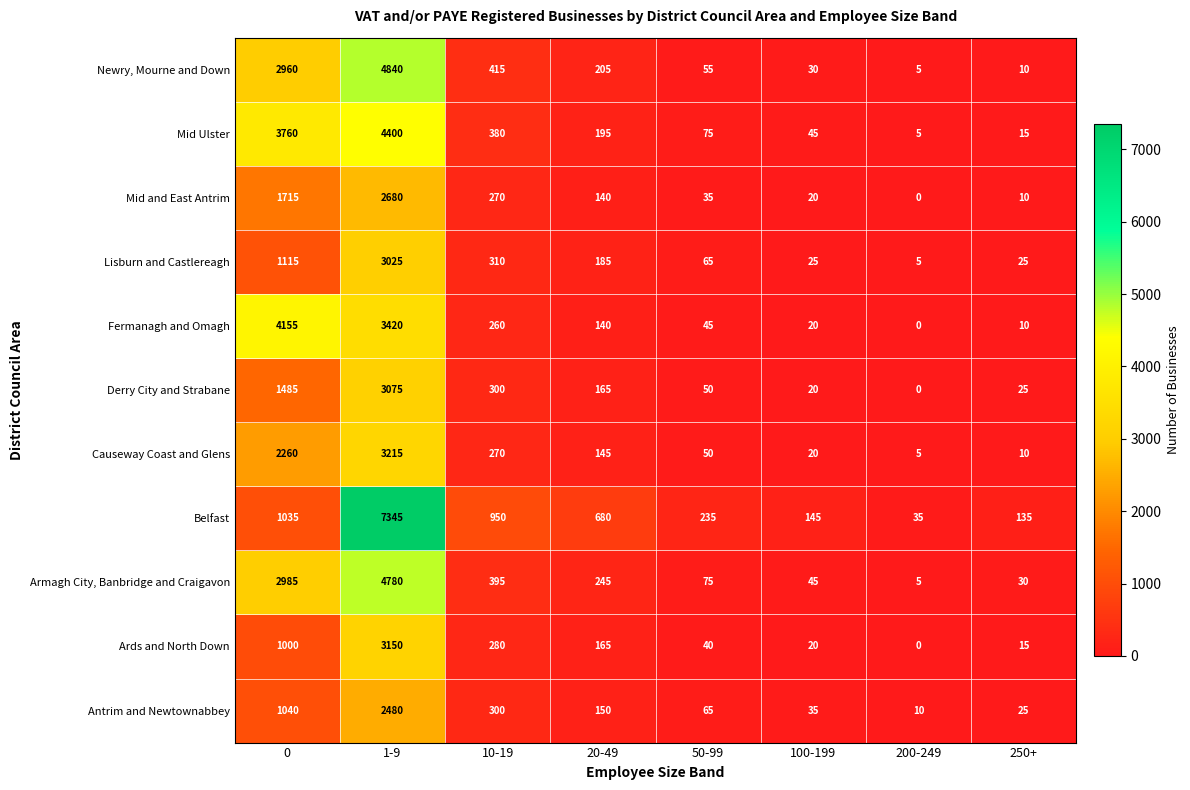

What is the total value across all series at 200-249?

70